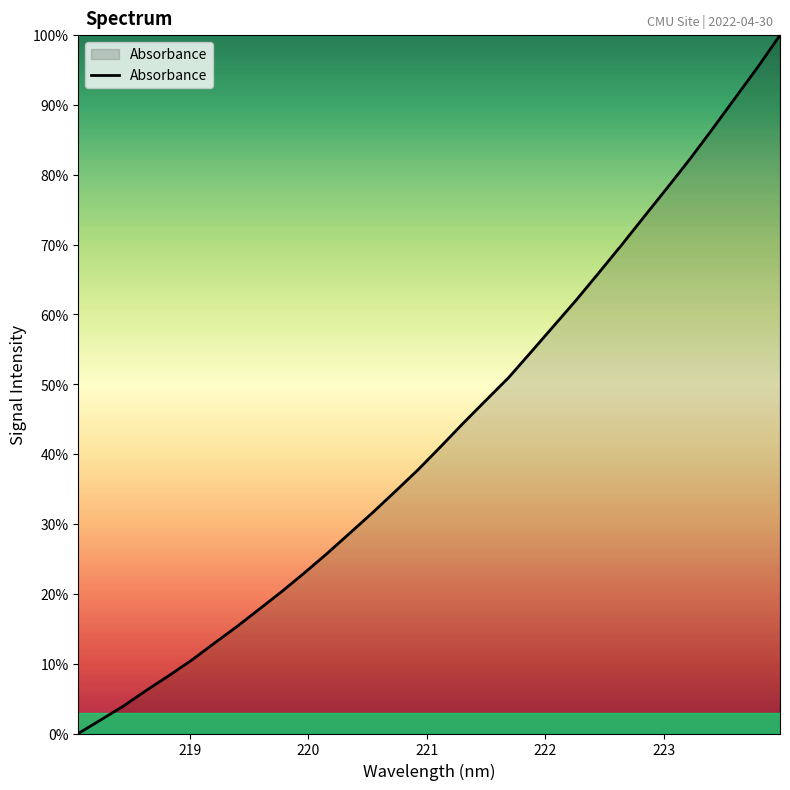

What is the greatest value displayed?

100.0